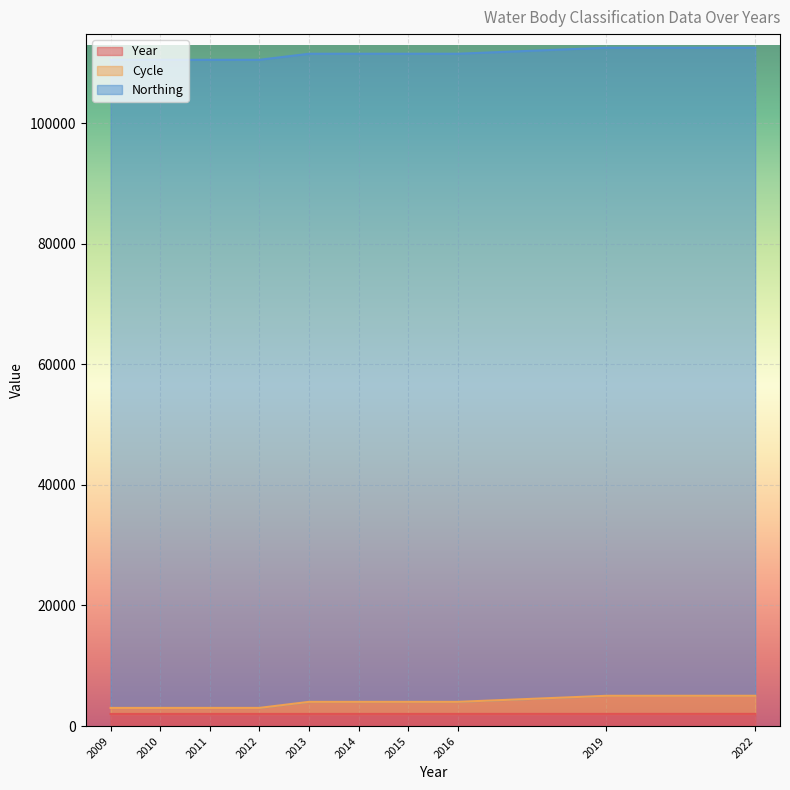

Does the chart display data point markers on the line(s)?

No